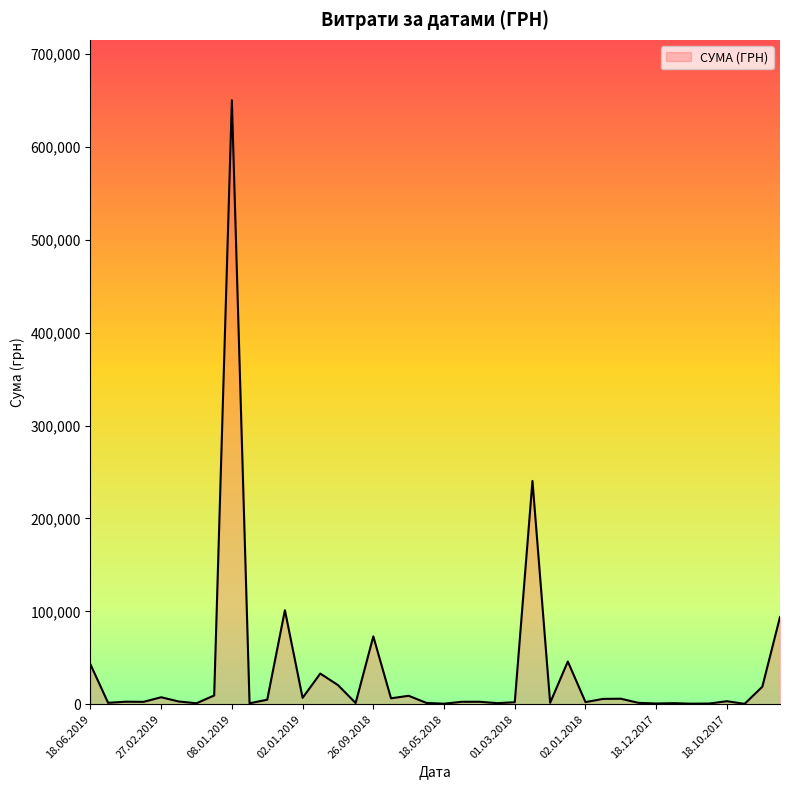

What is the greatest value displayed?

650080.3